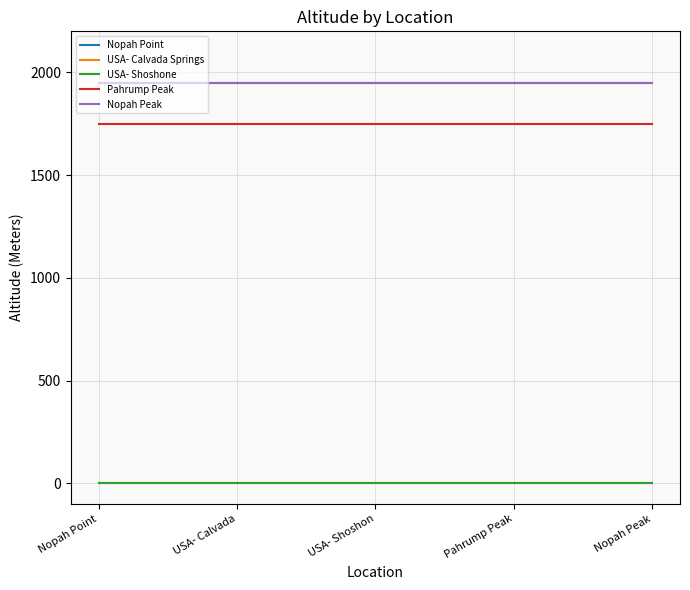

Does the chart have visible grid lines?

Yes